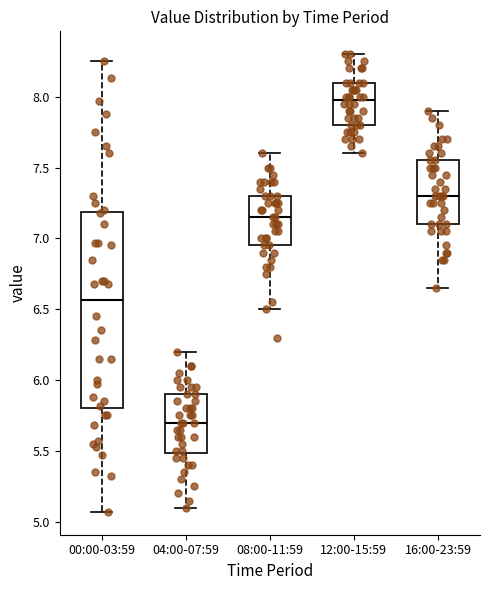

Where does the median line of the box for 12:00-15:59 sit on the y-axis? The values are not printed on the chart, so give them approximately, as read against the axis.

8.00